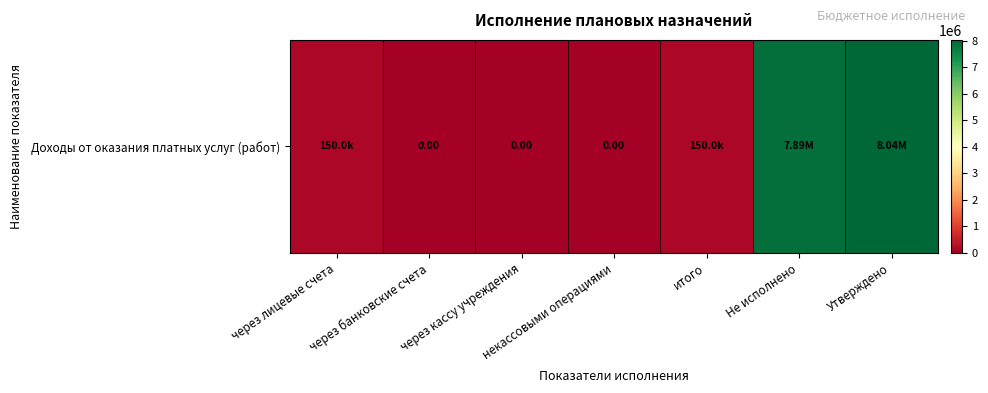

True or false: the data shows 8035304.0 at Утверждено.

True